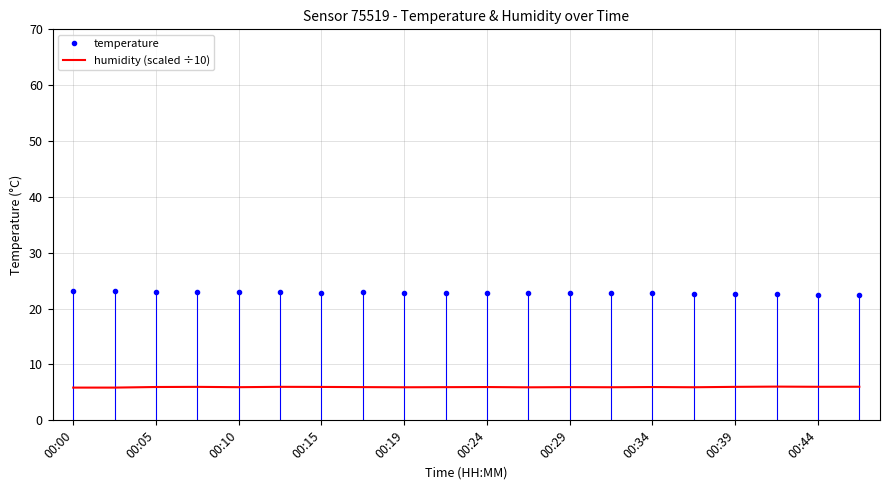

Rank the series by their maximum value, from highest to lowest.

temperature, humidity (scaled ÷10)